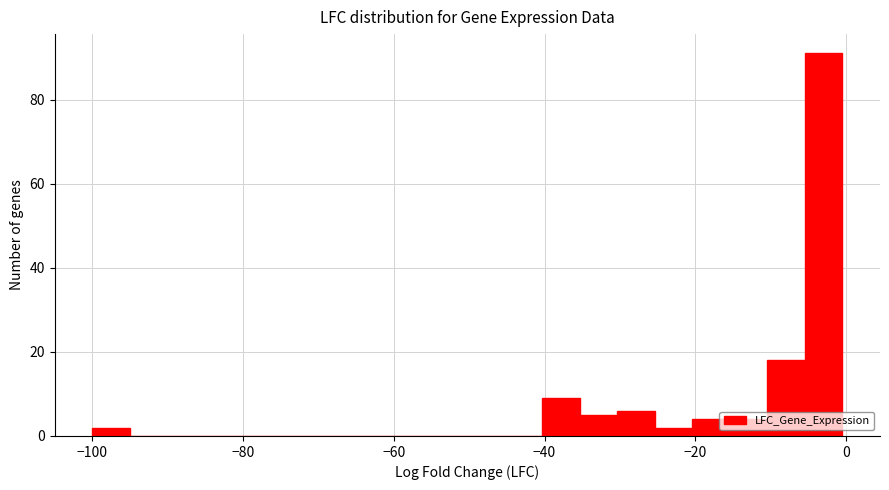

Around what value on the x-axis is the tallest bar? Give the approximate position of its centre, as read against the axis.

-2